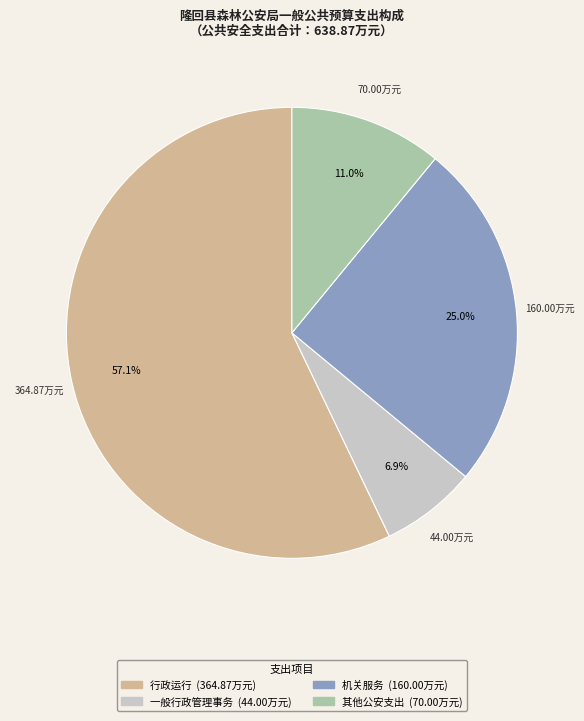

To the nearest percent, what is the average slice percentage?

25%